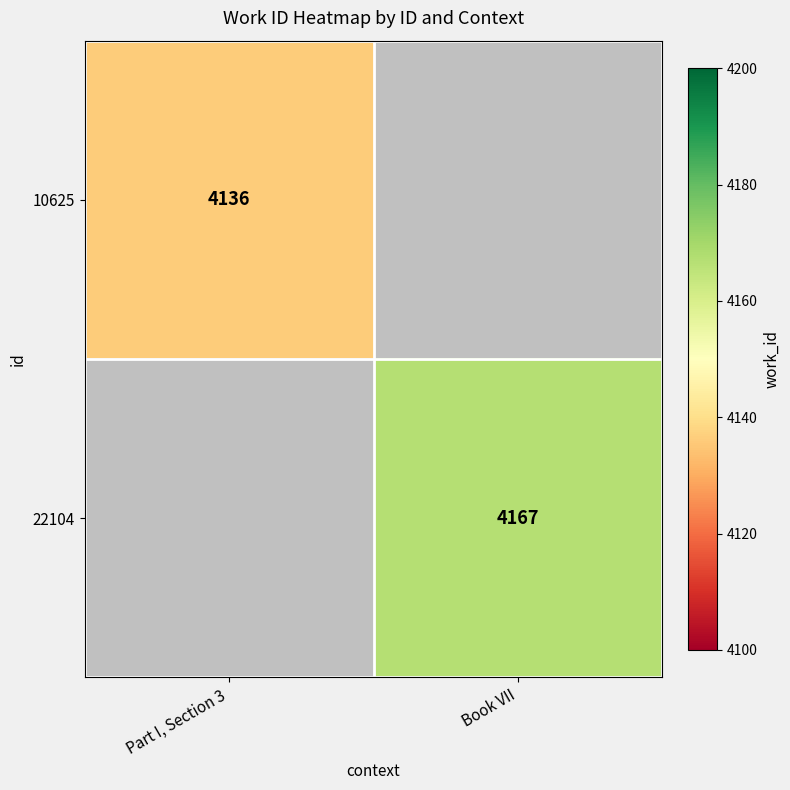

The 22104 series shows 6512 at Book VII. True or false?

False